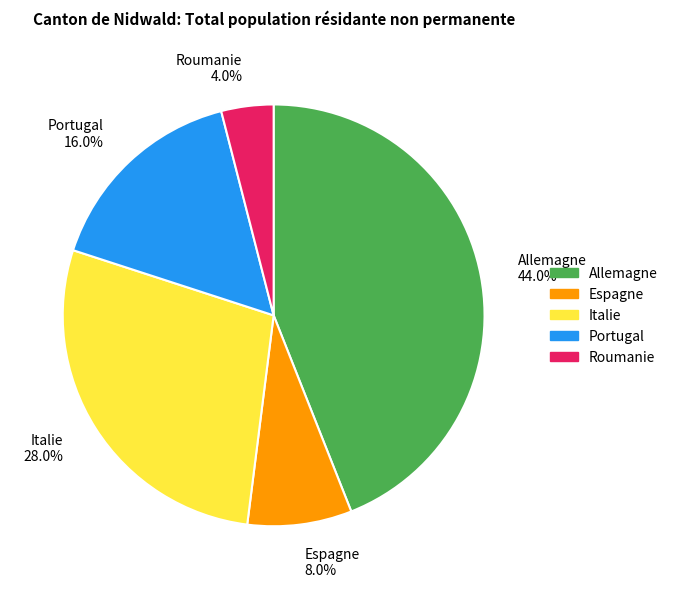

Combined, what portion of the pie is Portugal and Italie?

44.0%